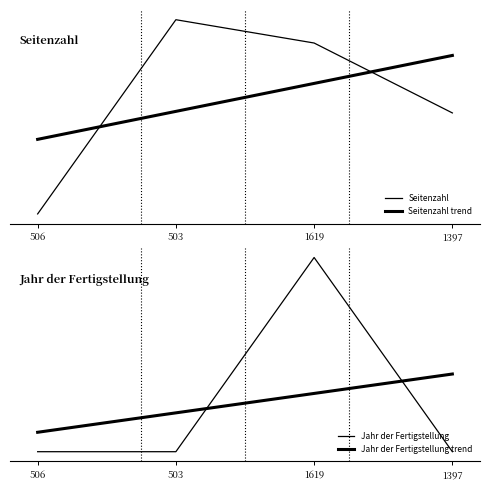

Reading right to left, extract all data points from this chart.

Seitenzahl: 1397=-0.2	1619=0.7	503=1.0	506=-1.5
Seitenzahl trend: 1397=0.6	1619=0.2	503=-0.2	506=-0.6
Jahr der Fertigstellung: 1397=-0.6	1619=1.7	503=-0.6	506=-0.6
Jahr der Fertigstellung trend: 1397=0.3	1619=0.1	503=-0.1	506=-0.3